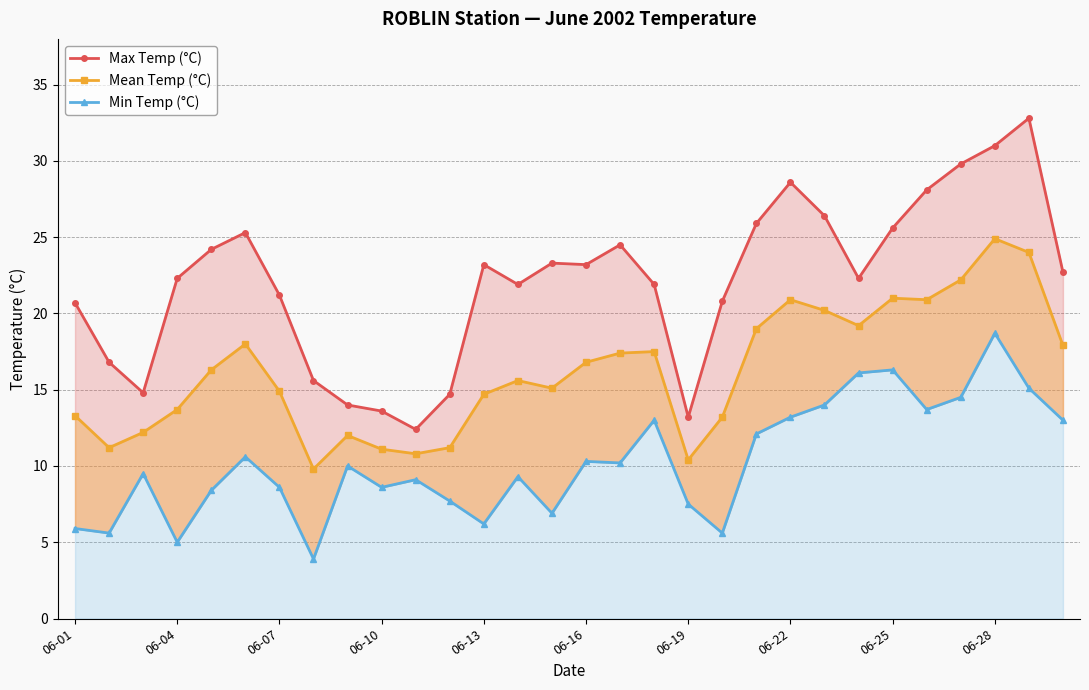

What is the value of the Max Temp (°C) point at the 7th from the left?

21.2